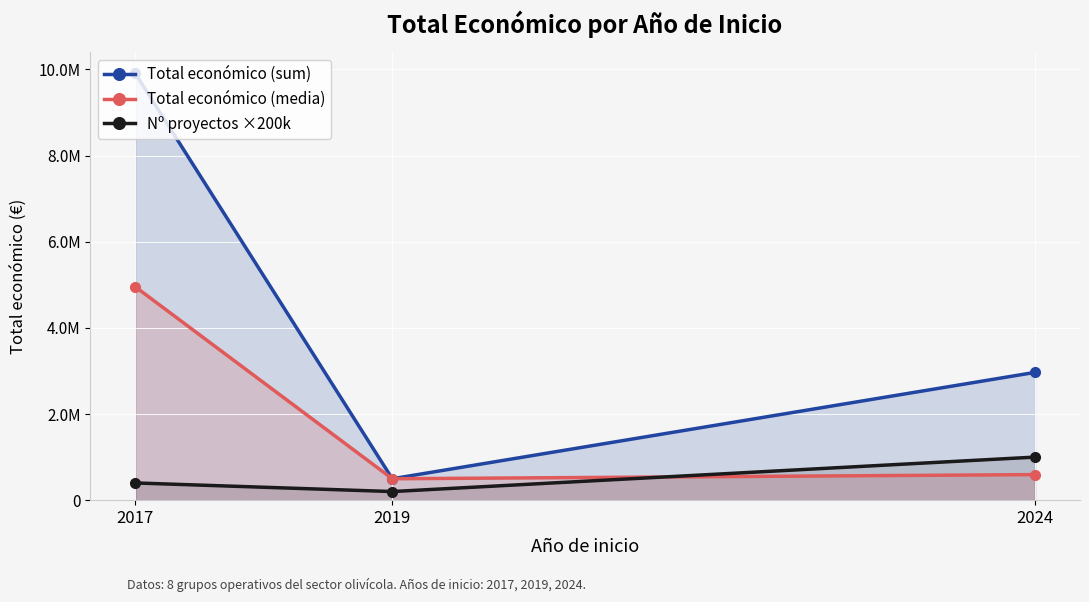

What is the value of the Nº proyectos ×200k point at the 1st from the left?

400000.0